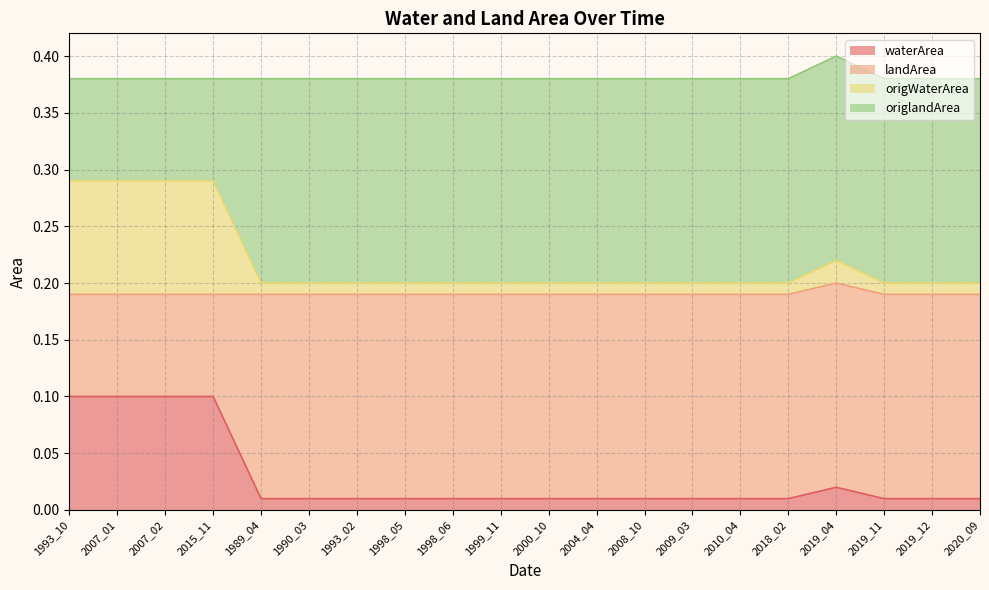

What is the difference between the highest and lowest values at 2009_03?

0.2